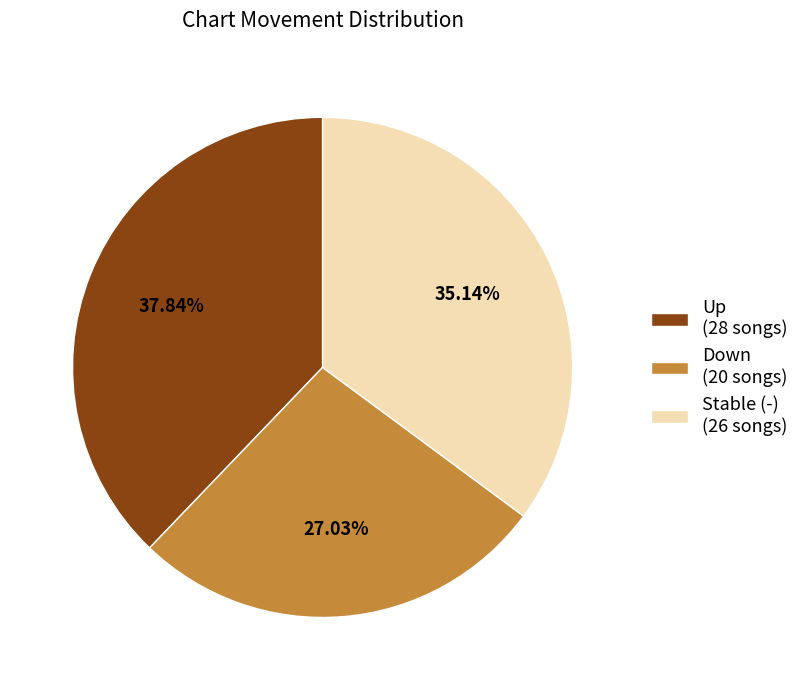

Does Stable (-) (26 songs) account for over 50% of the chart?

No